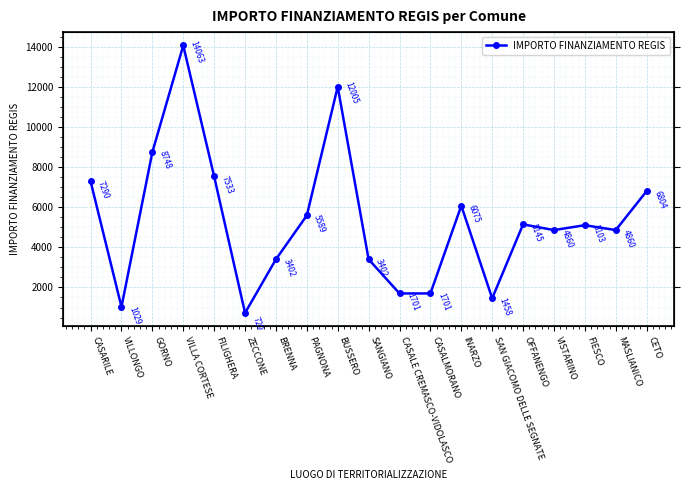

Where is the first local maximum?

VILLA CORTESE